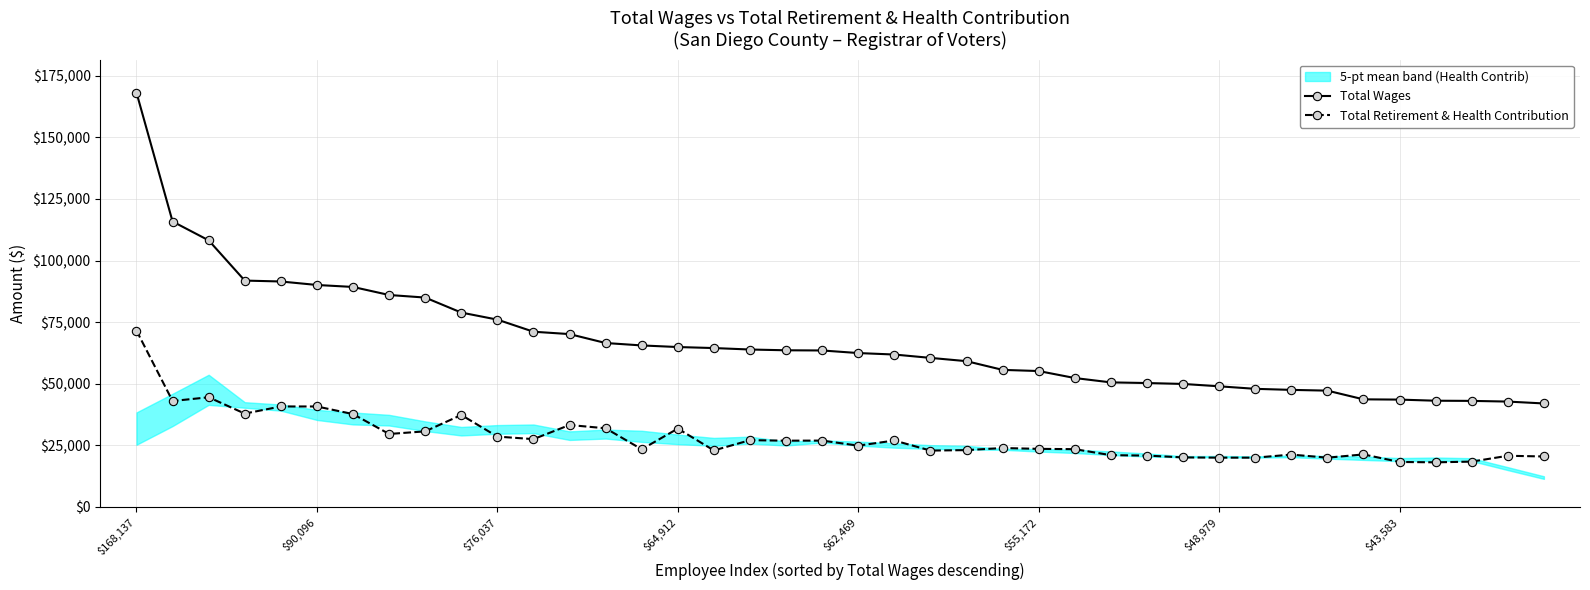

What is the value of the Total Wages point at the 31st from the left?

48979